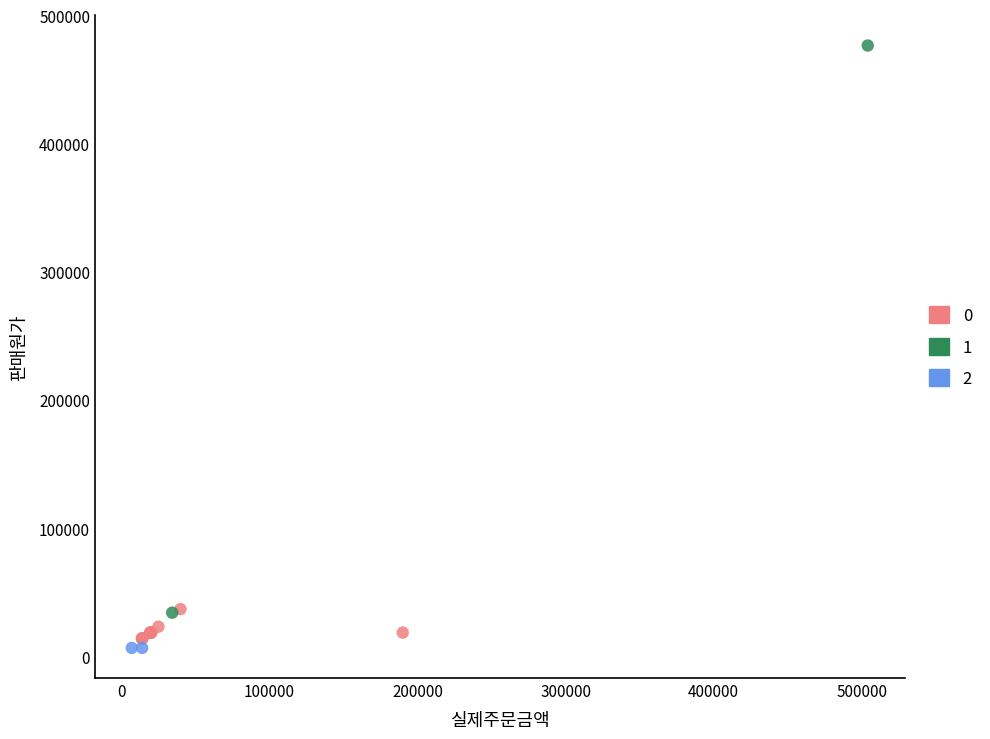

What are all the series names shown in the legend?

0, 1, 2